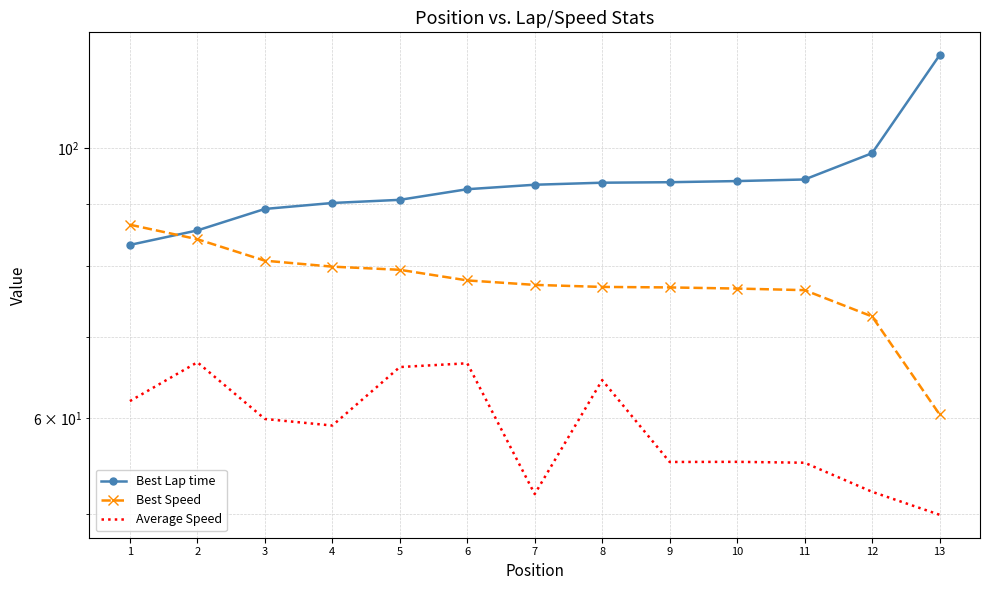

Is it true that Average Speed equals 62.0 at 1?

True